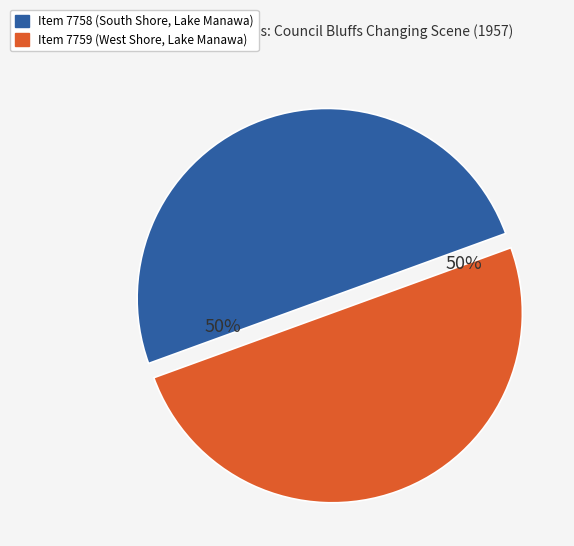

Is the sum of Item 7758 (South Shore, Lake Manawa) and Item 7759 (West Shore, Lake Manawa) greater than half?

Yes